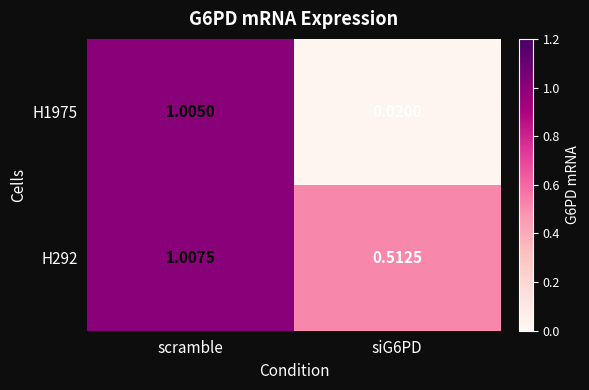

Which series has the largest total across all categories?

H292